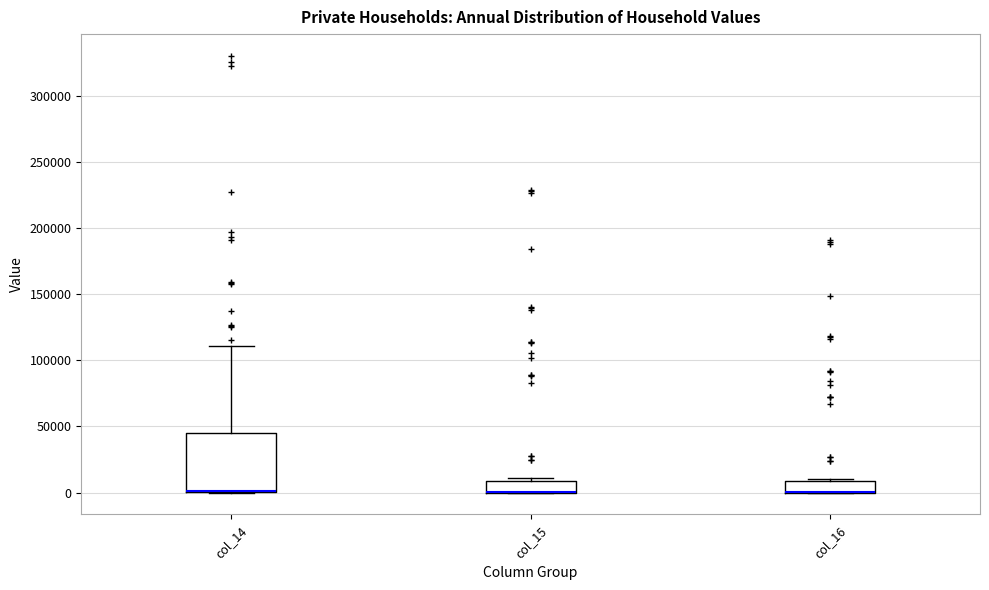

Reading left to right, transcribe this box plot: for each box, give where its median line is, the range the box spans, and where its two whiskers end, as read against the y-axis. The values are not printed on the chart, so give them approximately, as read against the axis.

col_14: median 0 (drawn on the box's lower edge), box 0 to 45000, whiskers 0 to 110000
col_15: median 0 (drawn on the box's lower edge), box 0 to 10000, whiskers 0 to 10000 (just above the box's upper edge)
col_16: median 0 (drawn on the box's lower edge), box 0 to 10000, whiskers 0 to 10000 (just above the box's upper edge)